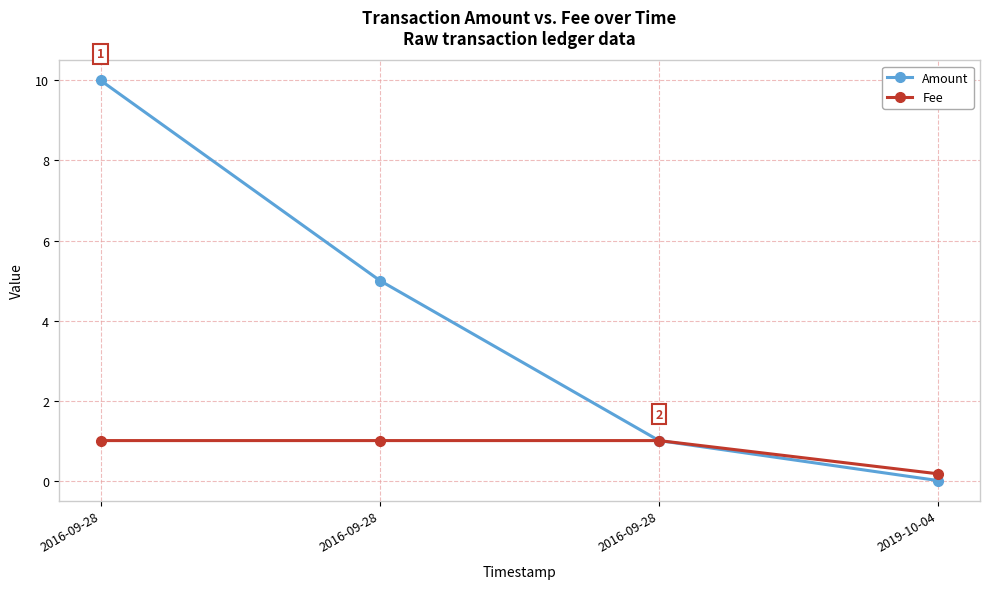

The Amount series shows 0.0 at 2019-10-04. True or false?

True